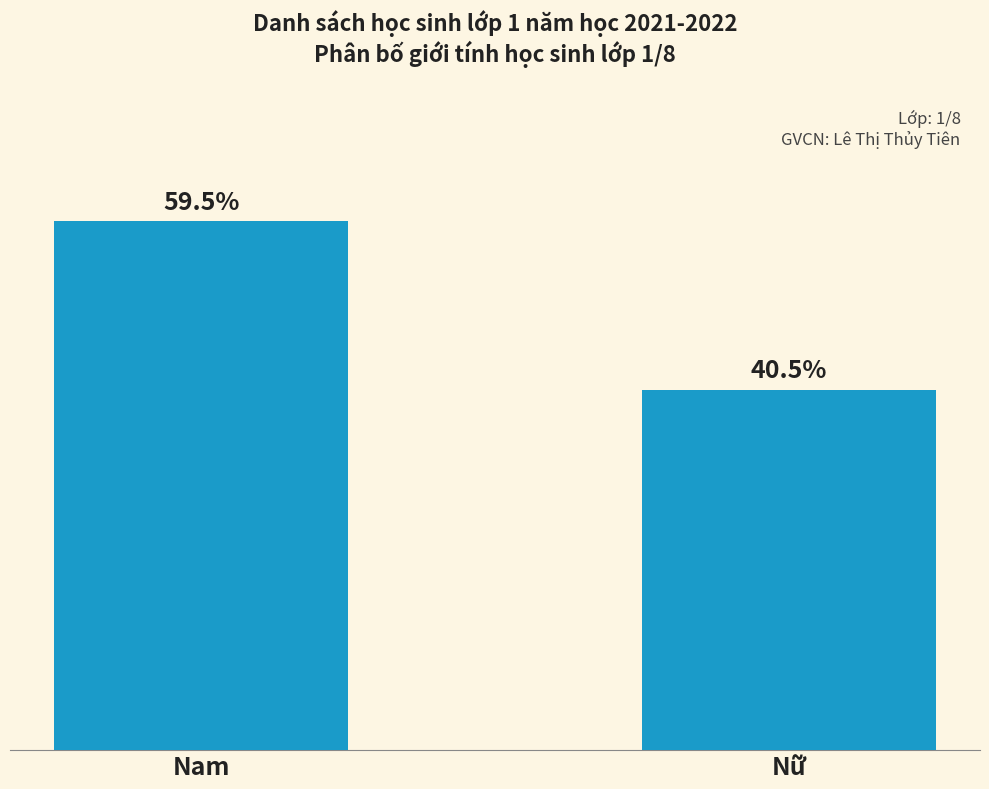

What is the change in value from Nam to Nữ?

-7